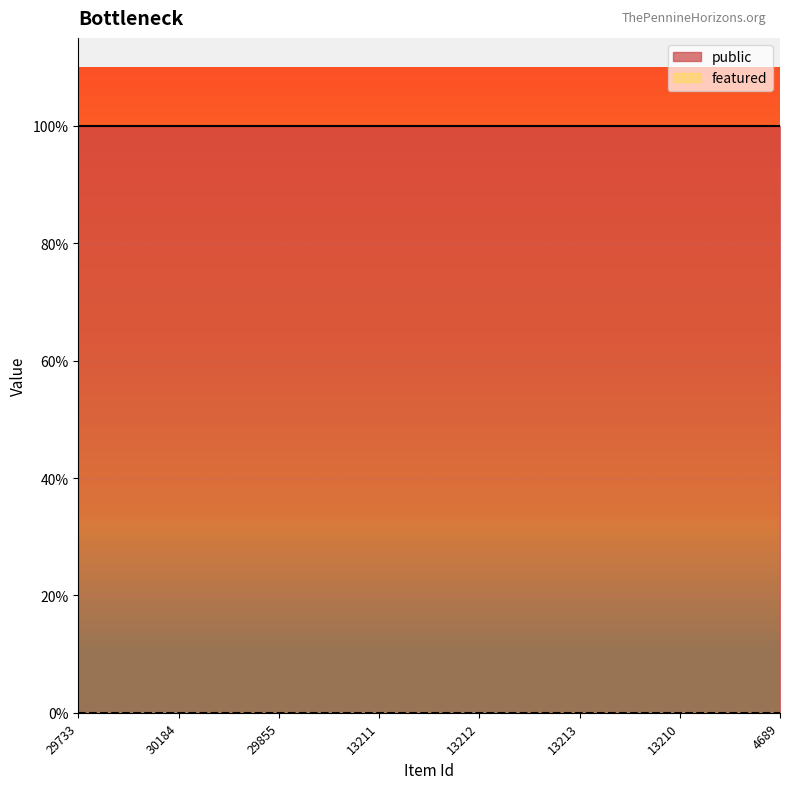

List the series in order of their overall mean, highest first.

public, featured